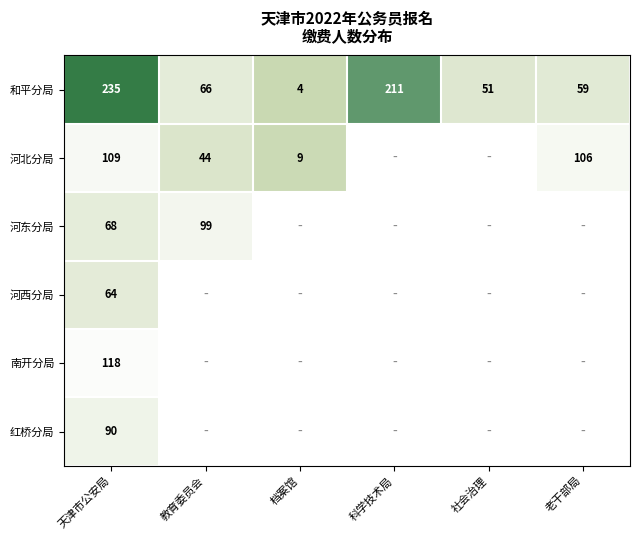

Where is 和平分局 nearest to the value 119?

教育委员会